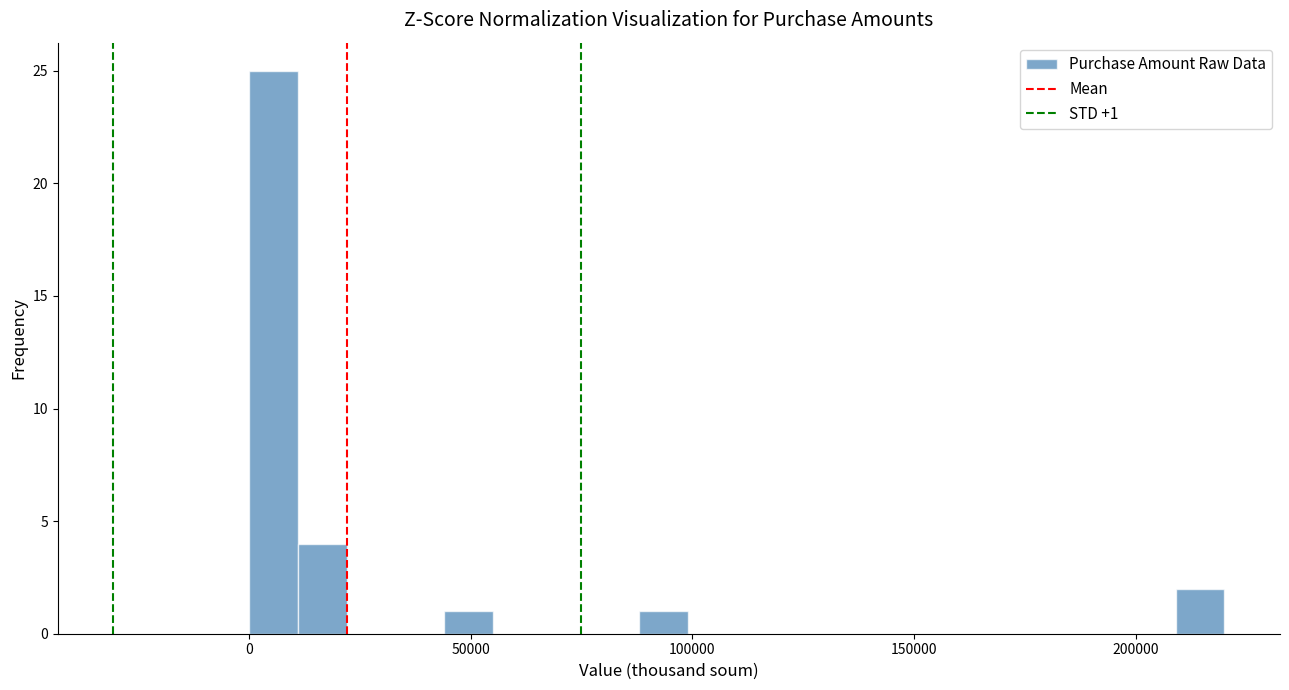

Read against the x-axis, roughly where is the centre of the tallest bar?

5000